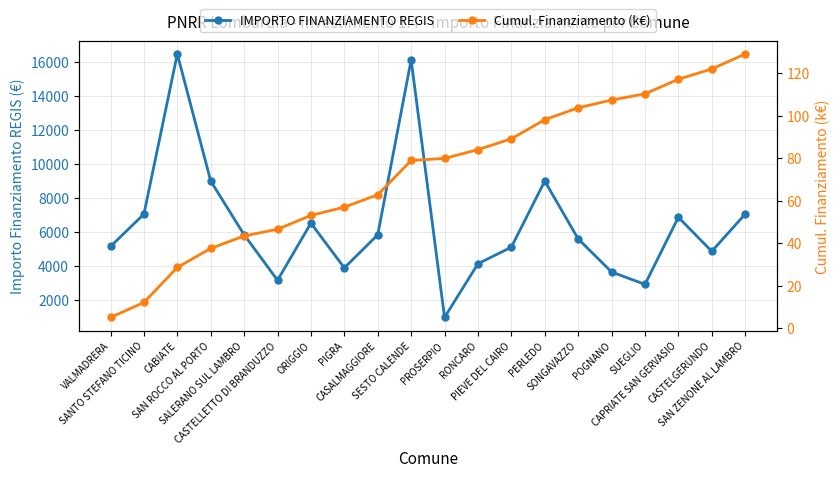

What is the label of the 8th point from the right?

PIEVE DEL CAIRO